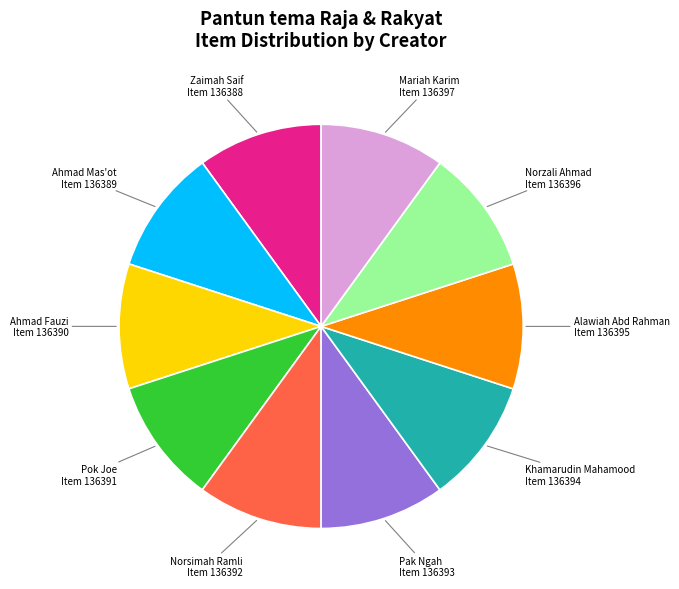

Is there a majority slice in this chart?

No